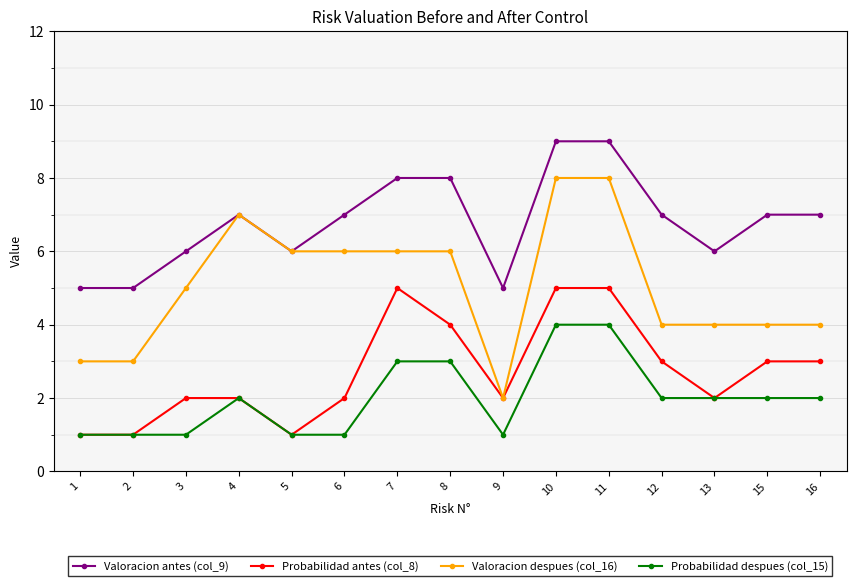

At which label is Valoracion despues (col_16) closest to 5?

3